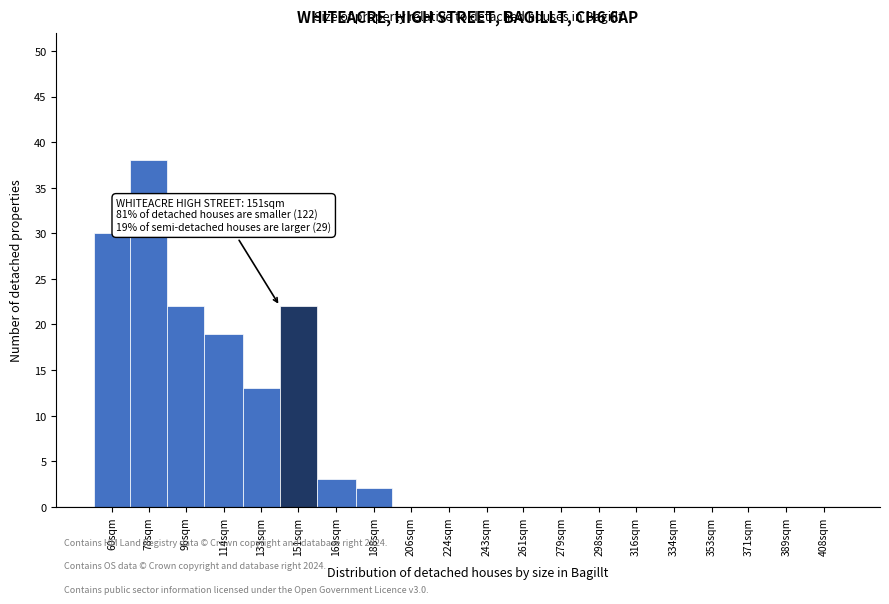

Reading left to right, extract all data points from this chart.

60sqm=30	78sqm=38	96sqm=22	114sqm=19	133sqm=13	151sqm=22	169sqm=3	188sqm=2	206sqm=0	224sqm=0	243sqm=0	261sqm=0	279sqm=0	298sqm=0	316sqm=0	334sqm=0	353sqm=0	371sqm=0	389sqm=0	408sqm=0